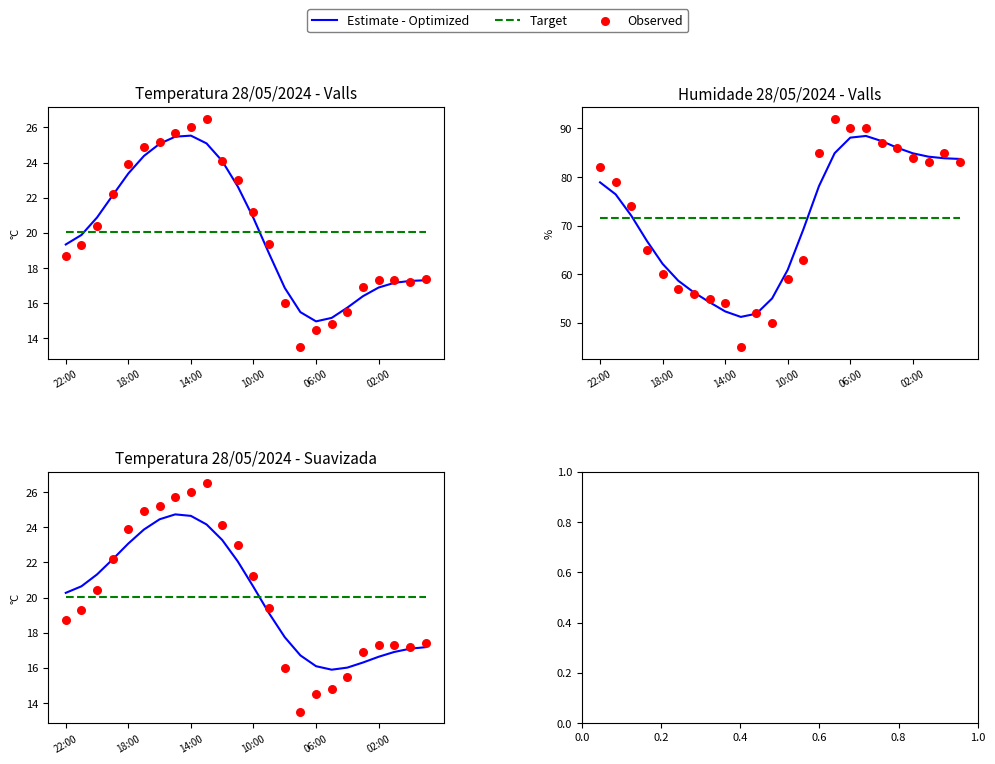

What are all the series names shown in the legend?

Estimate - Optimized, Target, Observed